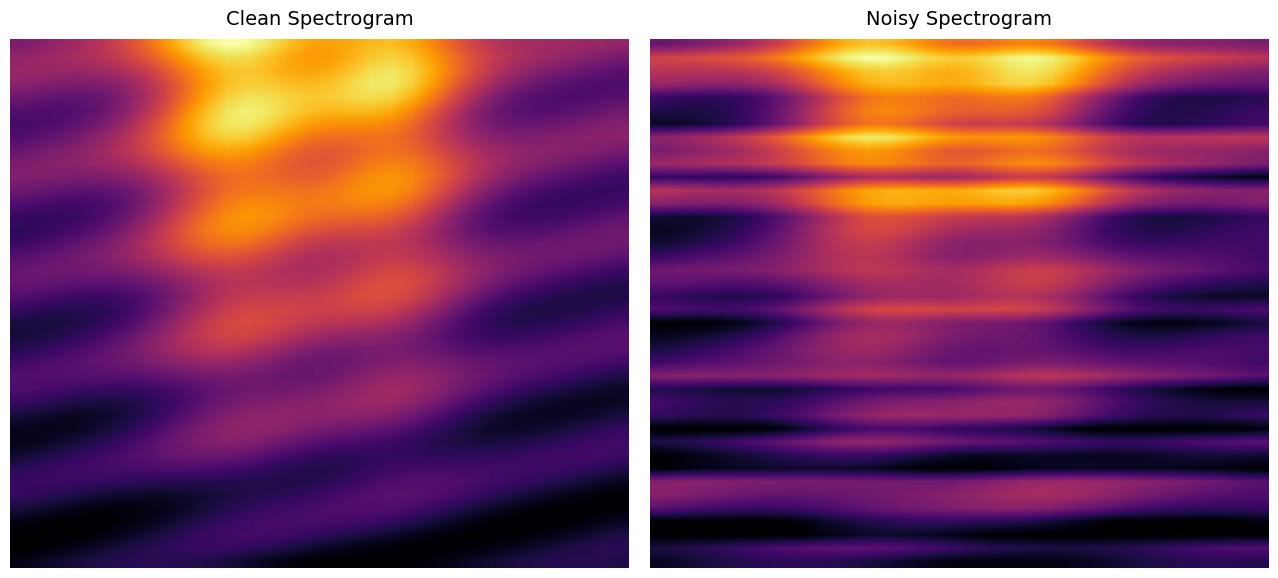

Count the number of data series in this chart.

40